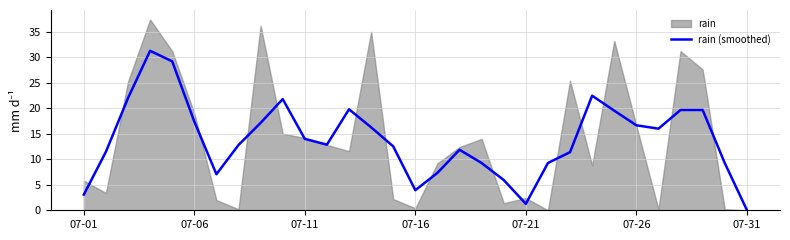

Where is the data nearest to the value 15?

26